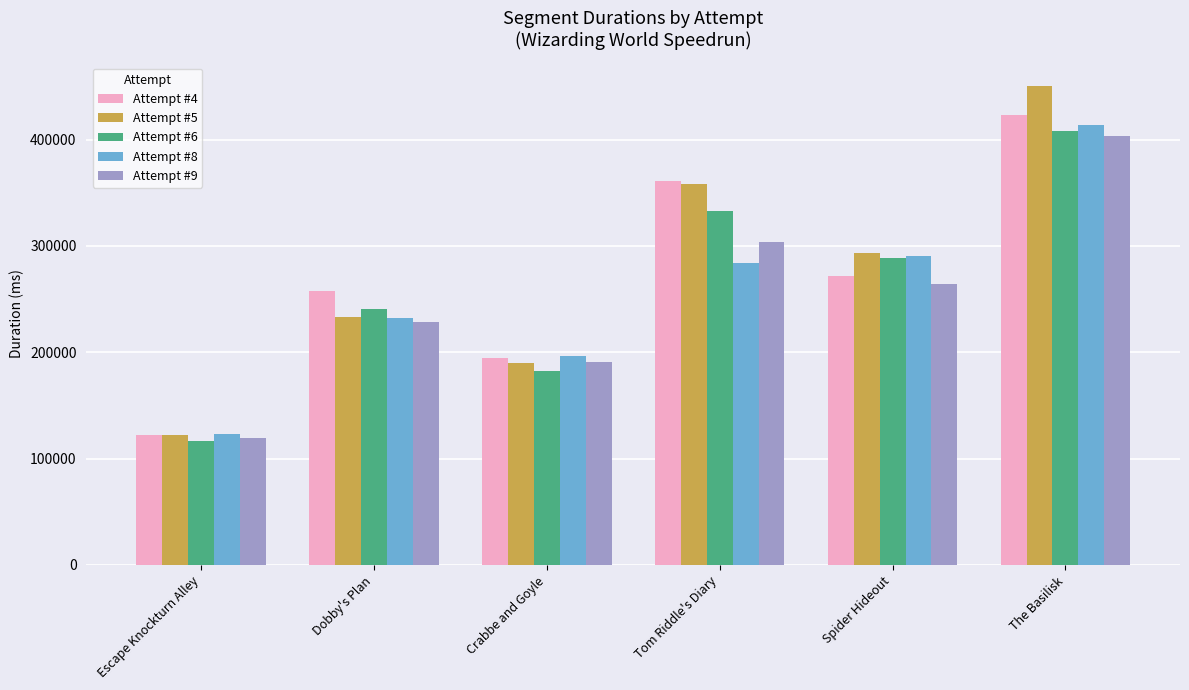

List the labels in order of Attempt #8 value, largest first.

The Basilisk, Spider Hideout, Tom Riddle's Diary, Dobby's Plan, Crabbe and Goyle, Escape Knockturn Alley